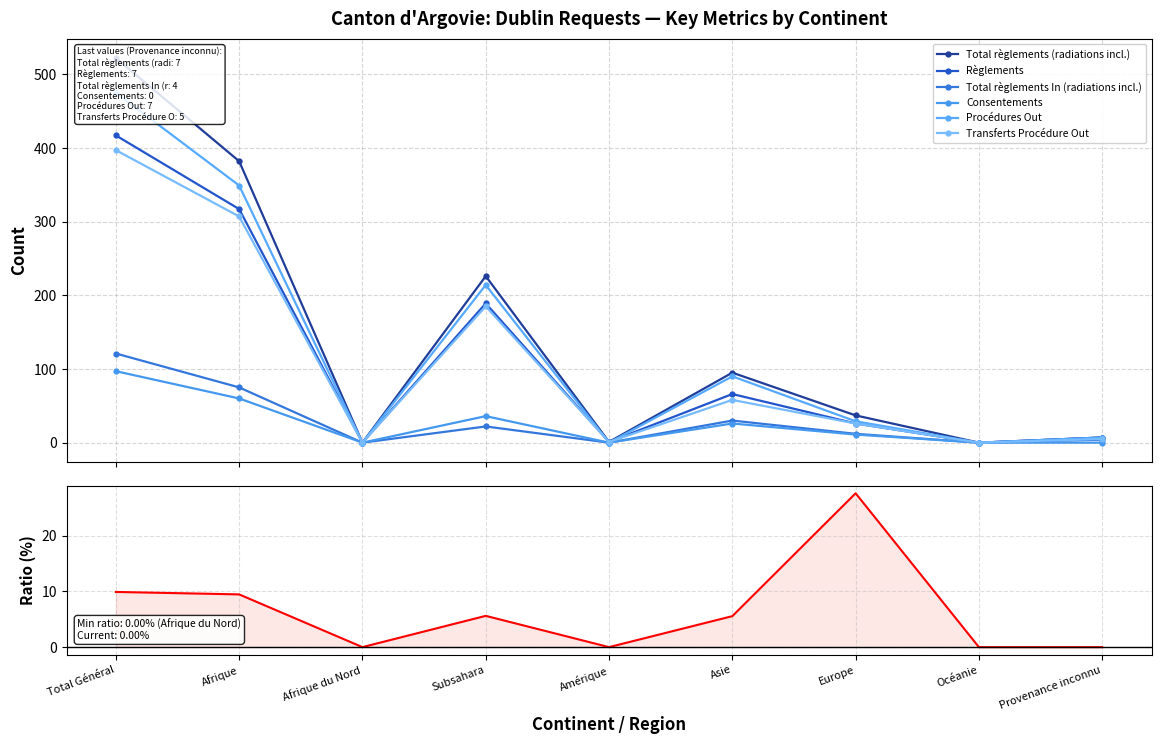

At which category is the sum across all series the highest?

Total Général